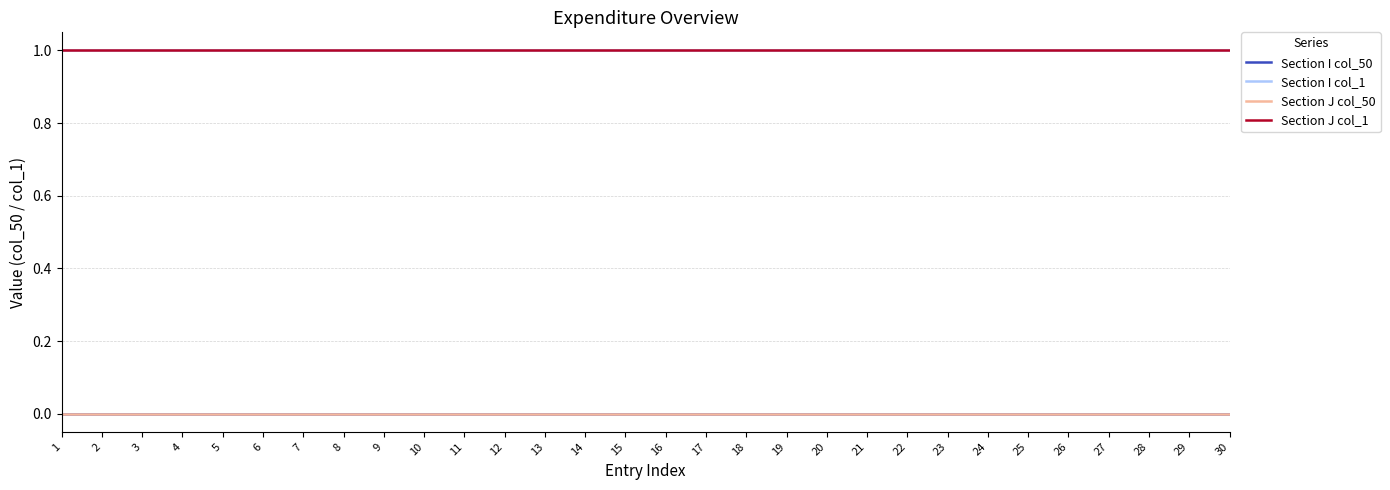

What is the maximum value for Section I col_1?

1